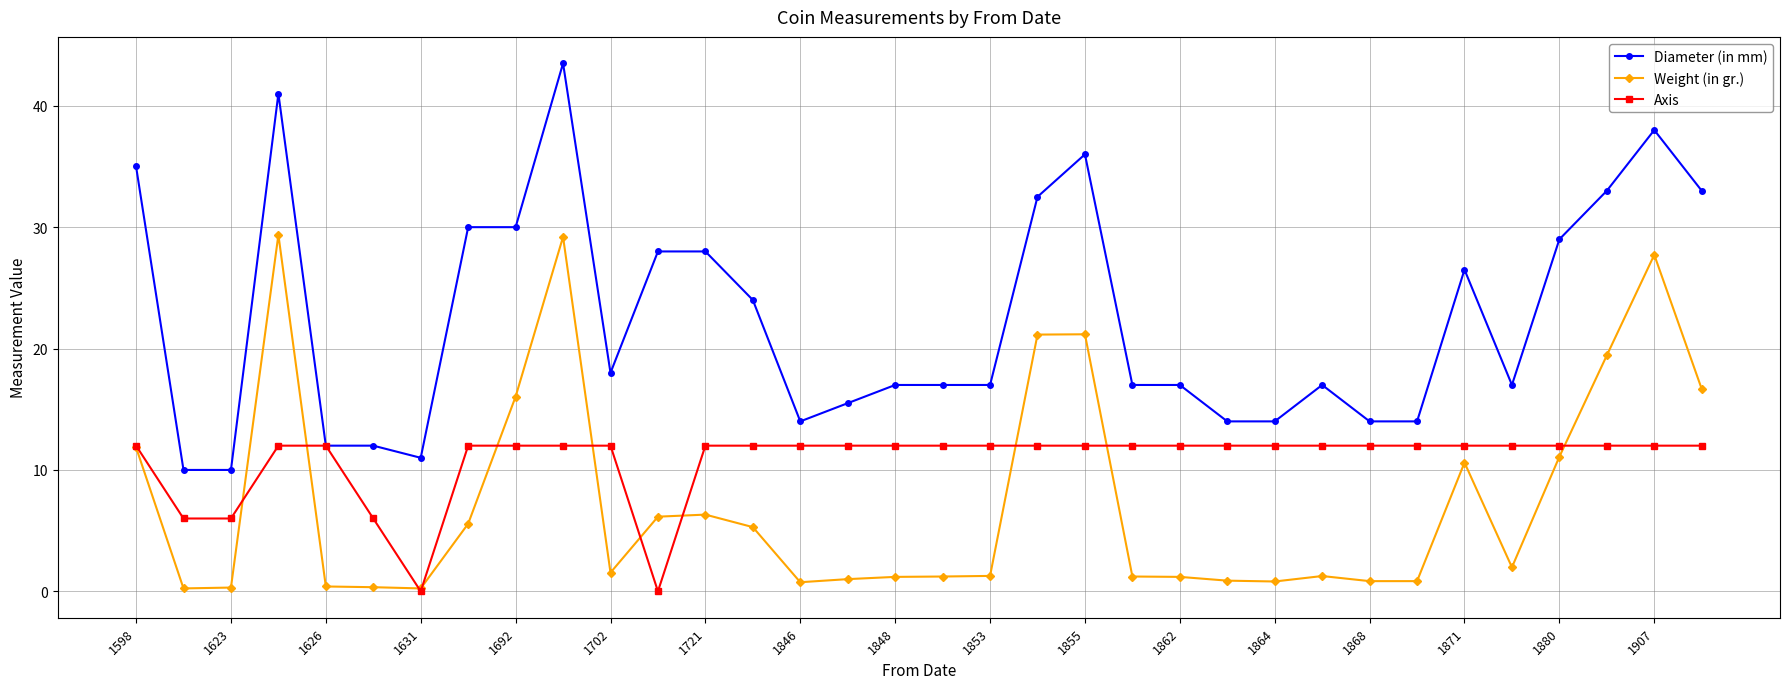

List the series in order of their peak value, lowest first.

Axis, Weight (in gr.), Diameter (in mm)